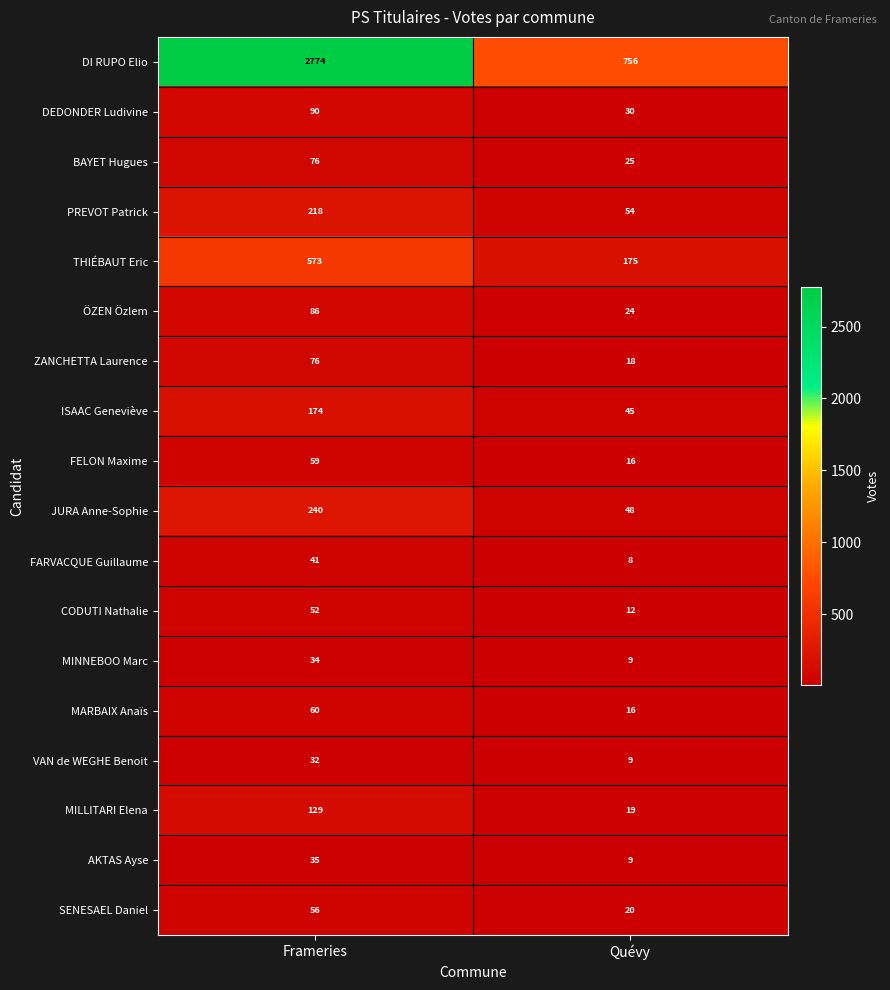

What is the approximate value of MINNEBOO Marc at Quévy, to the nearest 5?

10